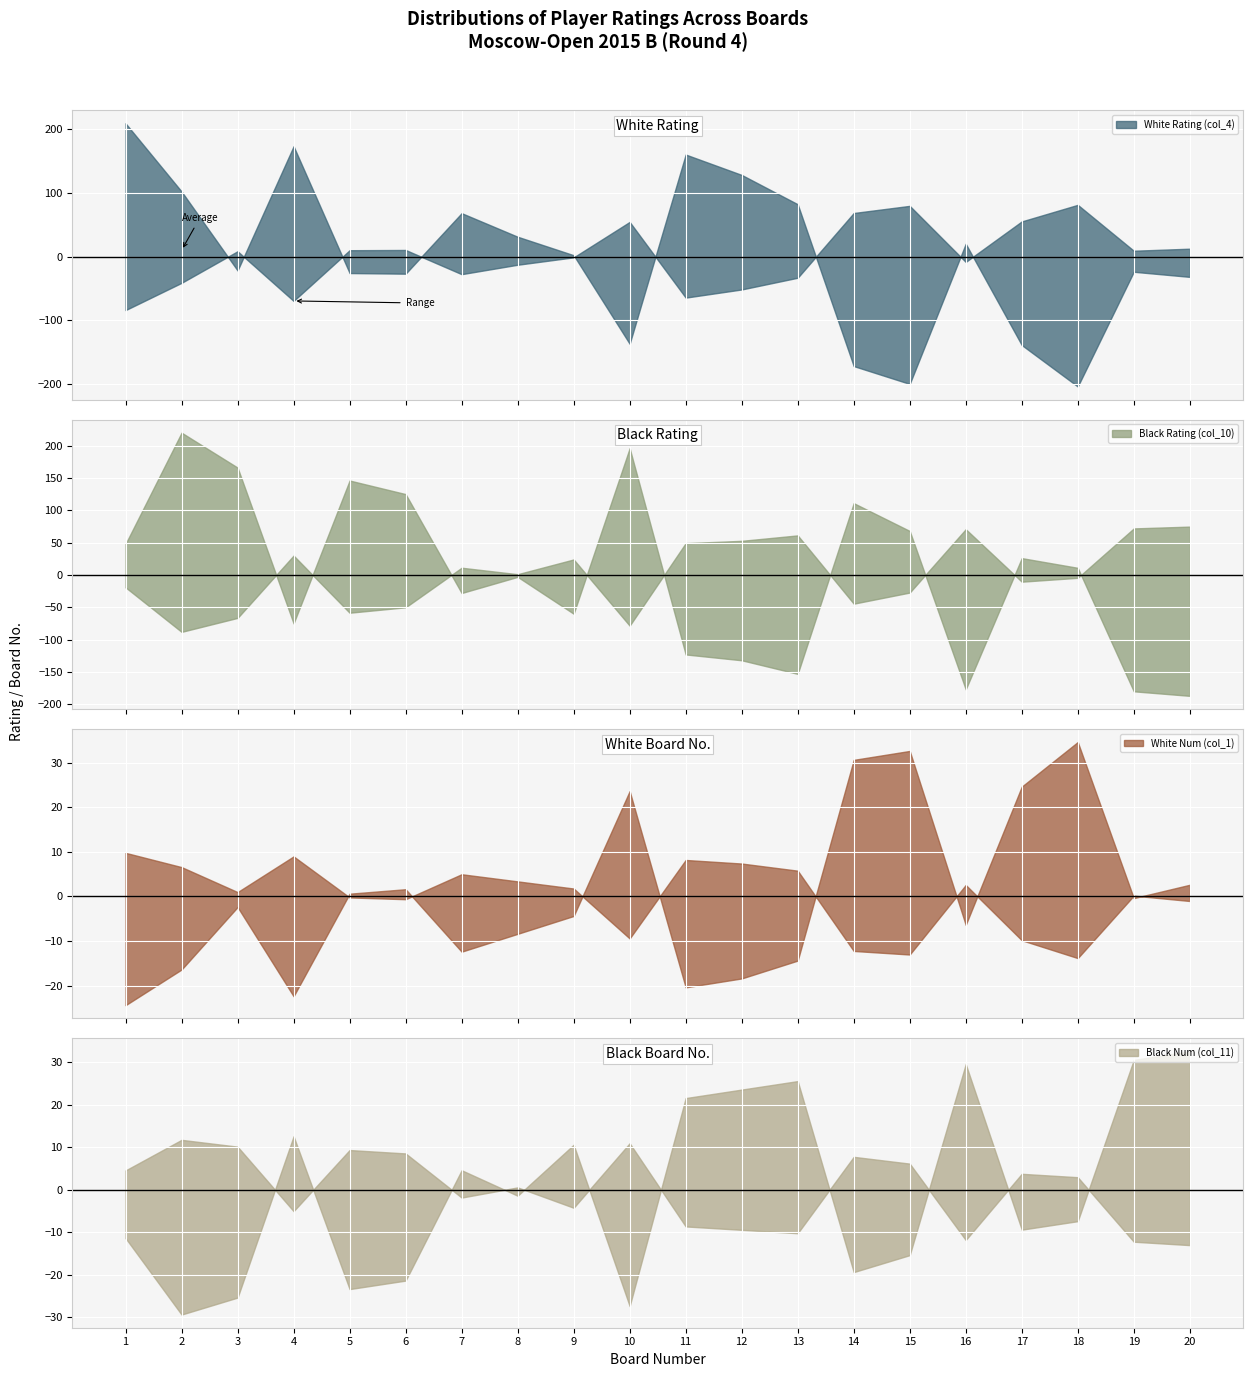

At which label is White Rating (col_4) closest to 2244?

9